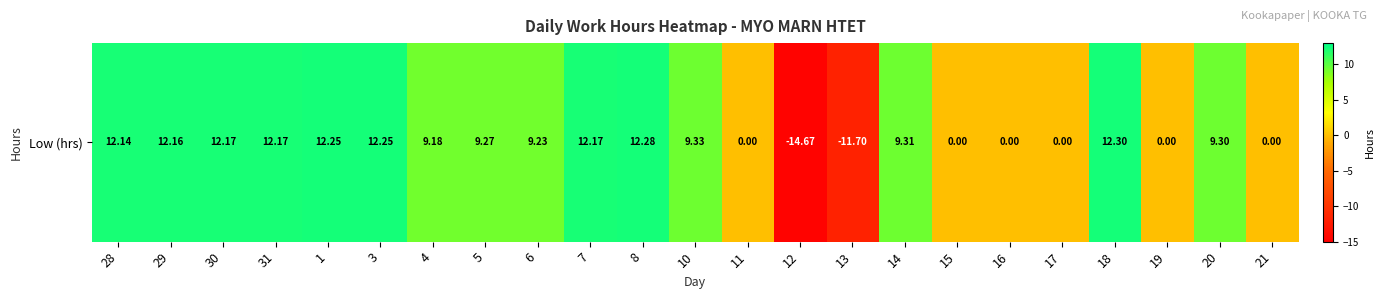

Count the number of categories in the chart.

23